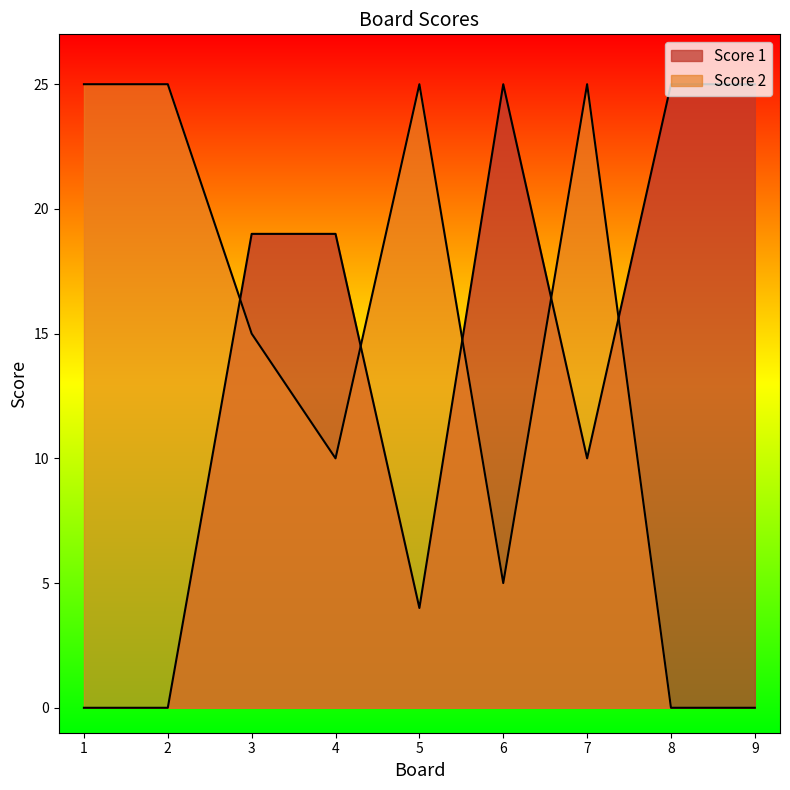

True or false: Score 2 has more than 0 points higher than both neighbors.

True